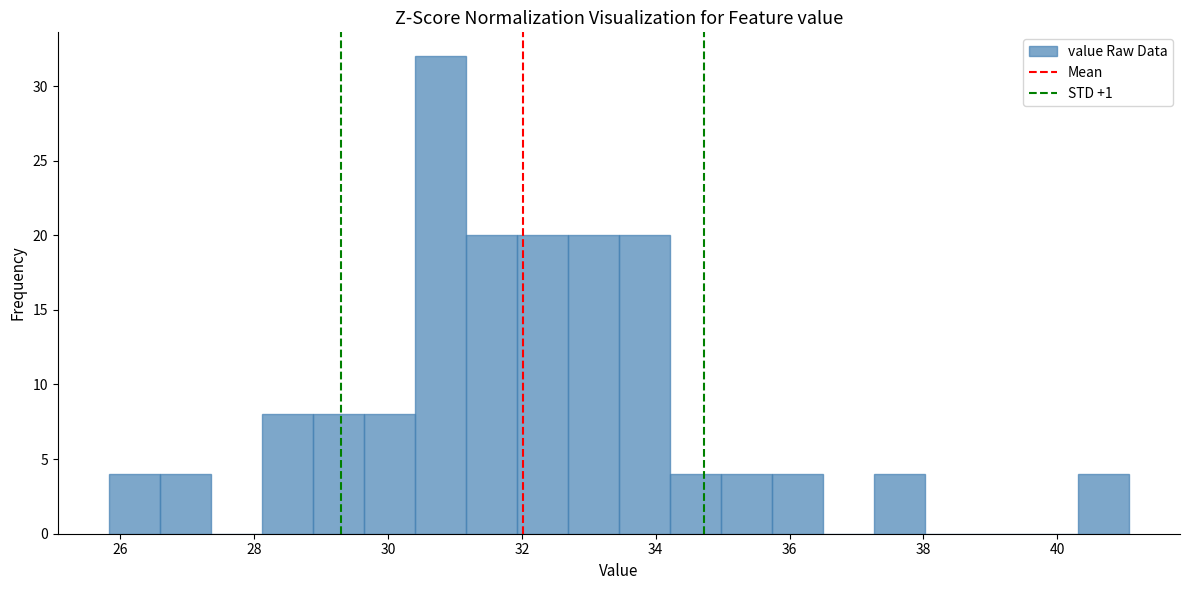

Around what value on the x-axis is the tallest bar? Give the approximate position of its centre, as read against the axis.

30.8